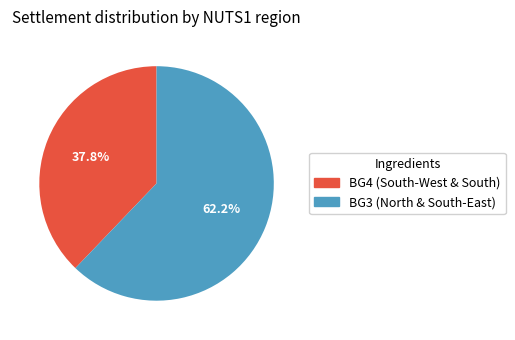

To the nearest percent, what is the average slice percentage?

50%